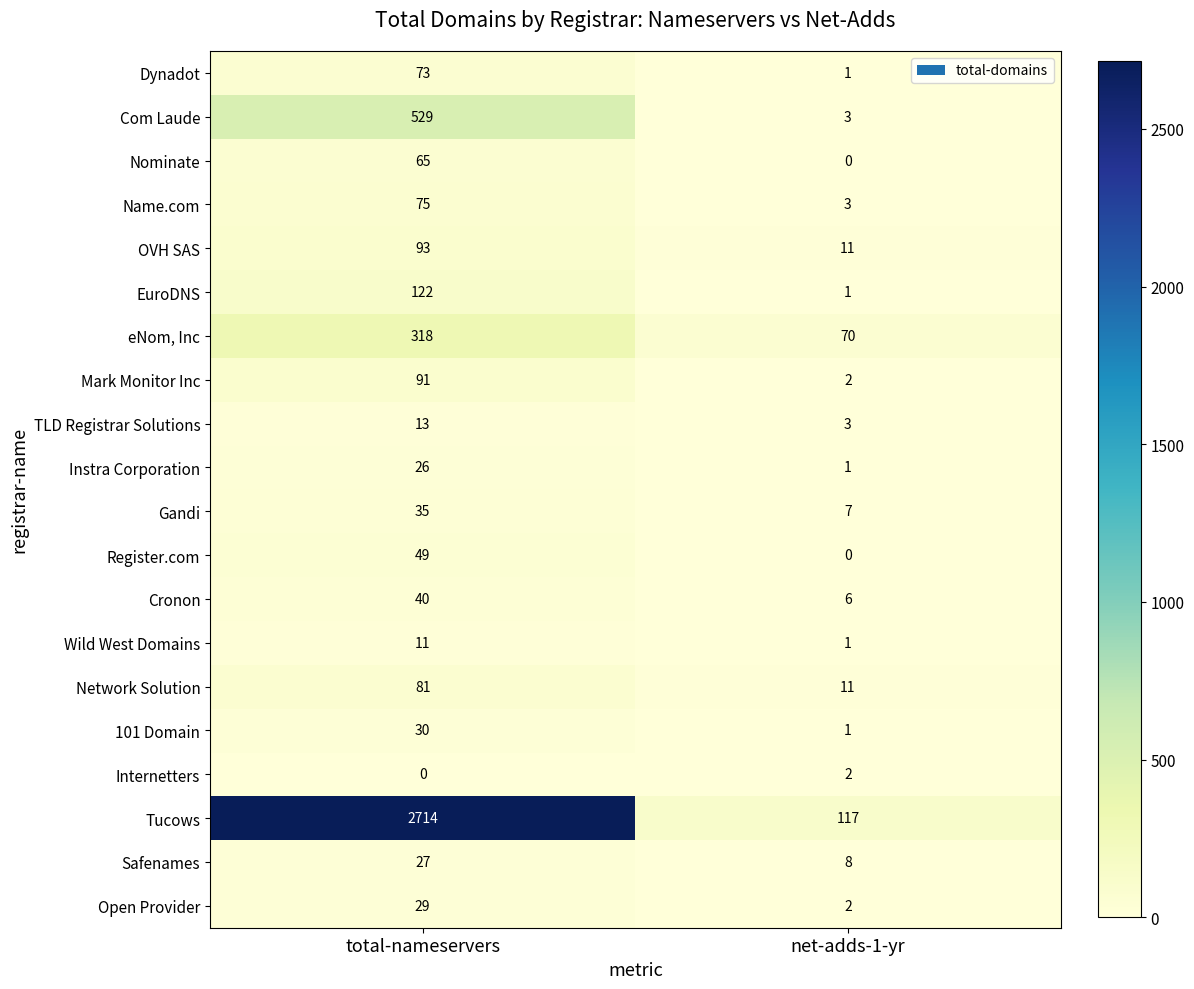

What value does the eNom, Inc series have at net-adds-1-yr?

70